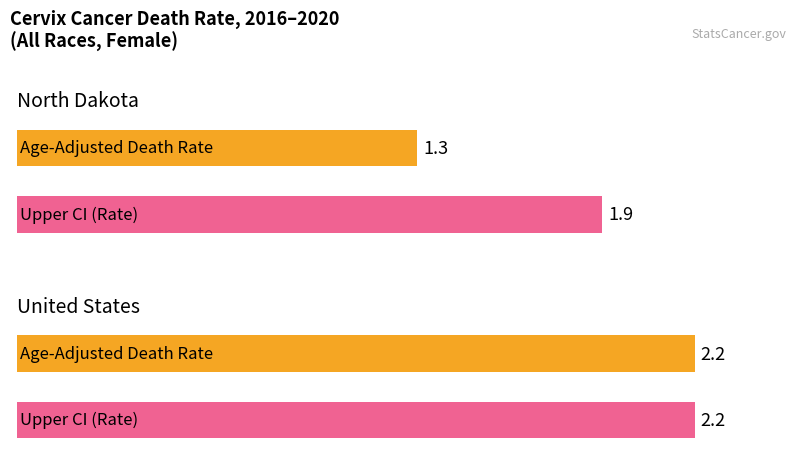

How many groups of bars are there?

2